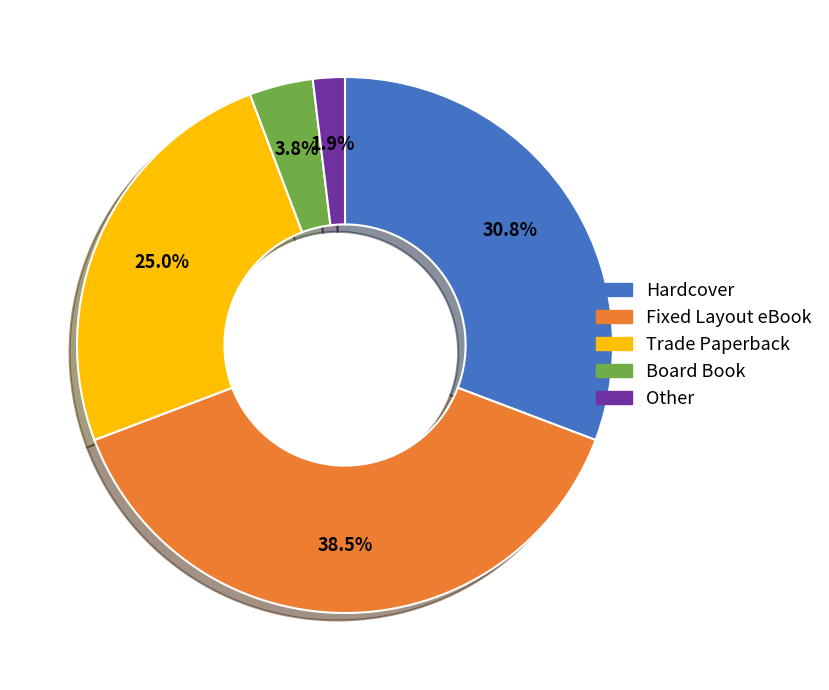

To the nearest percent, what portion does Hardcover represent?

31%